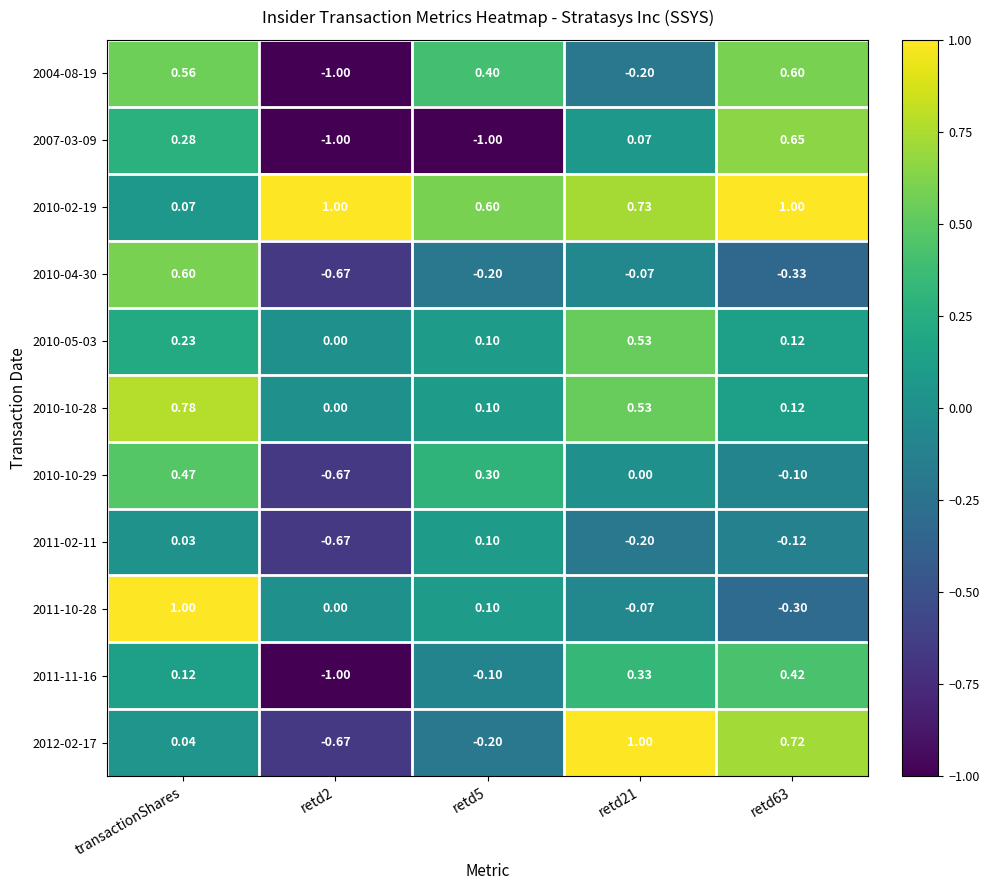

At which category is the sum across all series the highest?

transactionShares